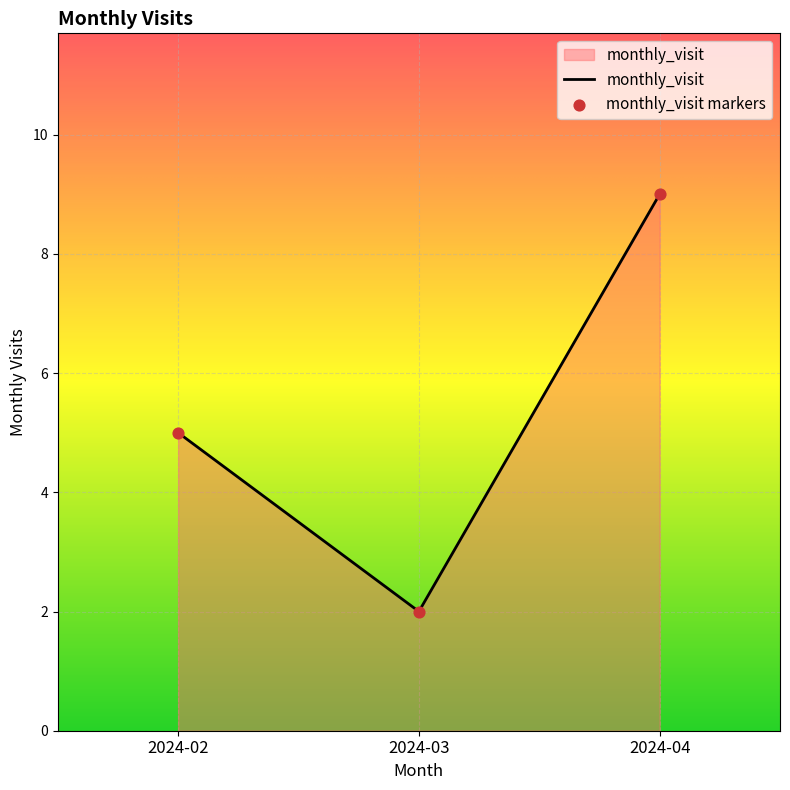

What is the change in value from 2024-02 to 2024-04?

+4